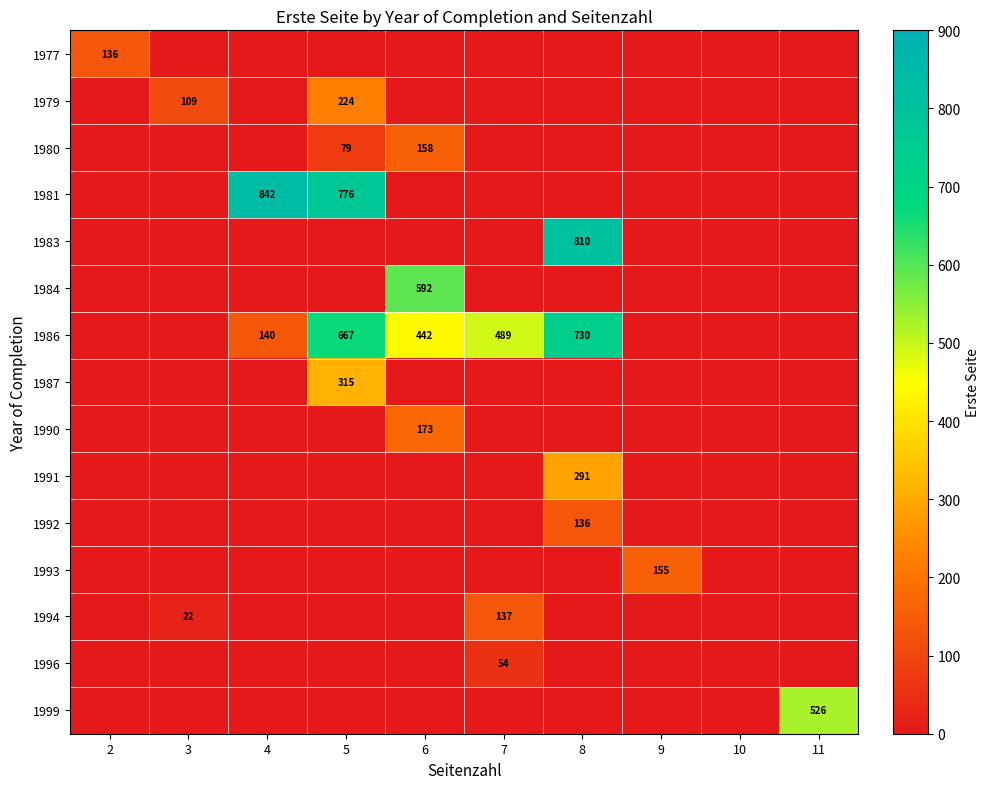

The value of 1983 at 8 is 555. True or false?

False